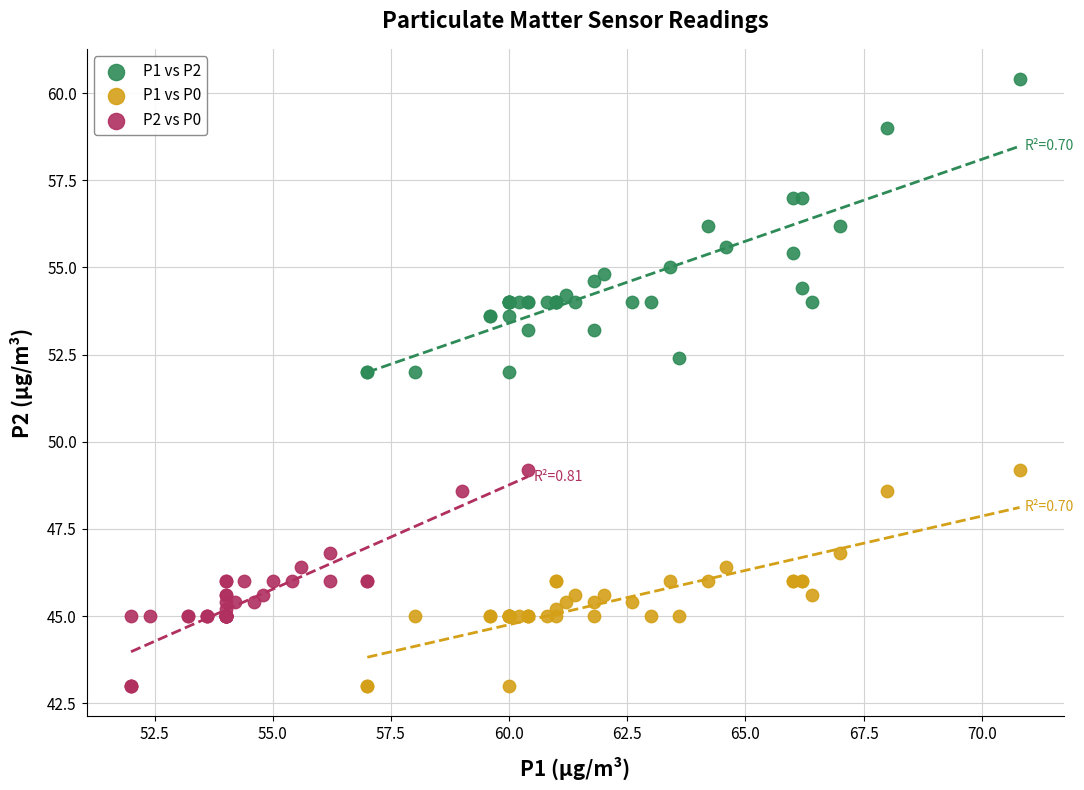

Which series has the widest spread of Y values?

P1 vs P2